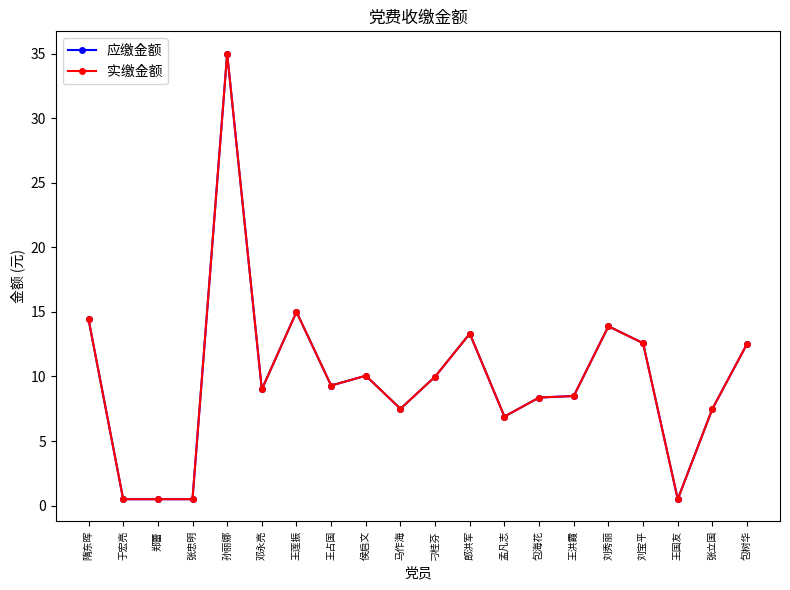

Between 于宏亮 and 王占国, which series saw the biggest shift?

应缴金额